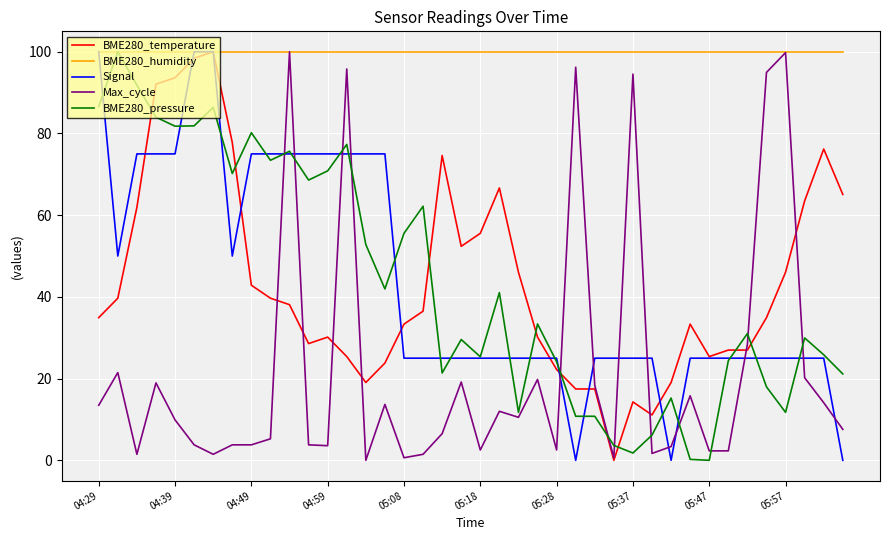

True or false: BME280_temperature and Signal intersect in this chart.

True